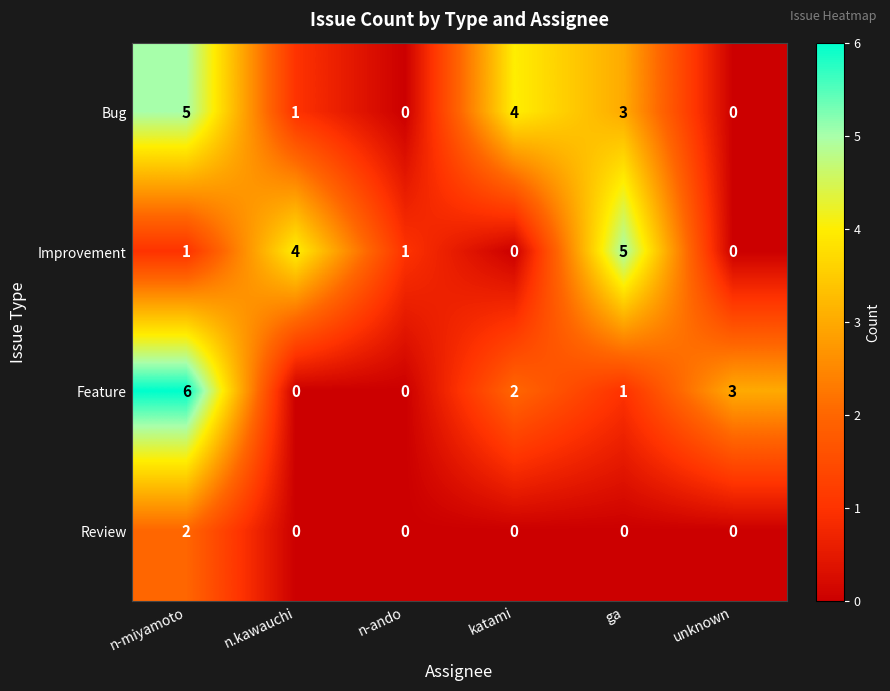

Count the number of categories in the chart.

6